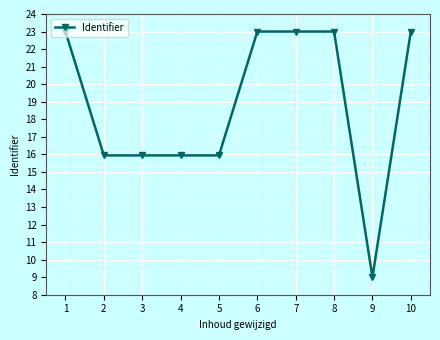

Does the chart display data point markers on the line(s)?

Yes